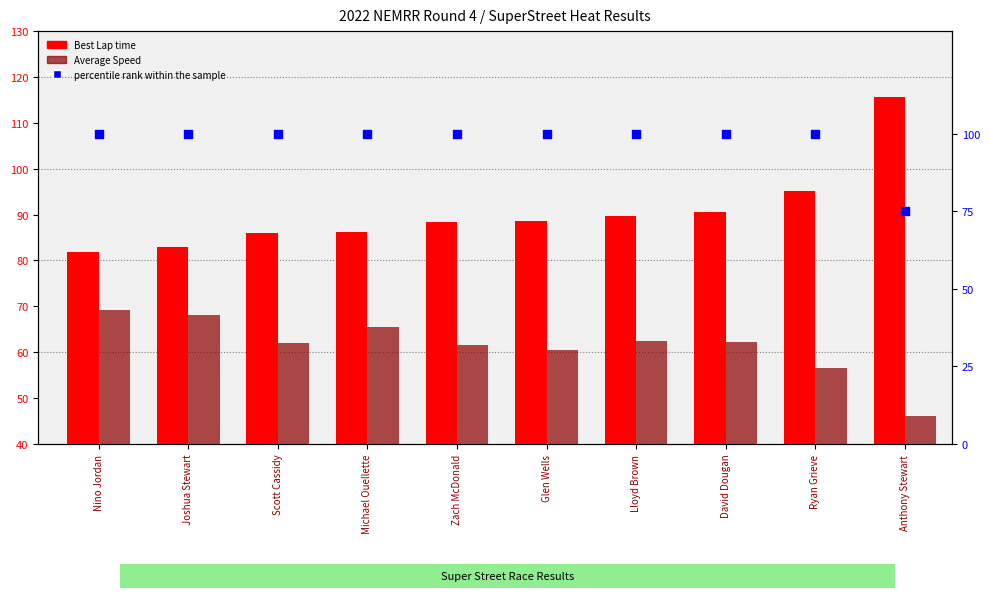

Which series contains the highest Y value?

Best Lap time